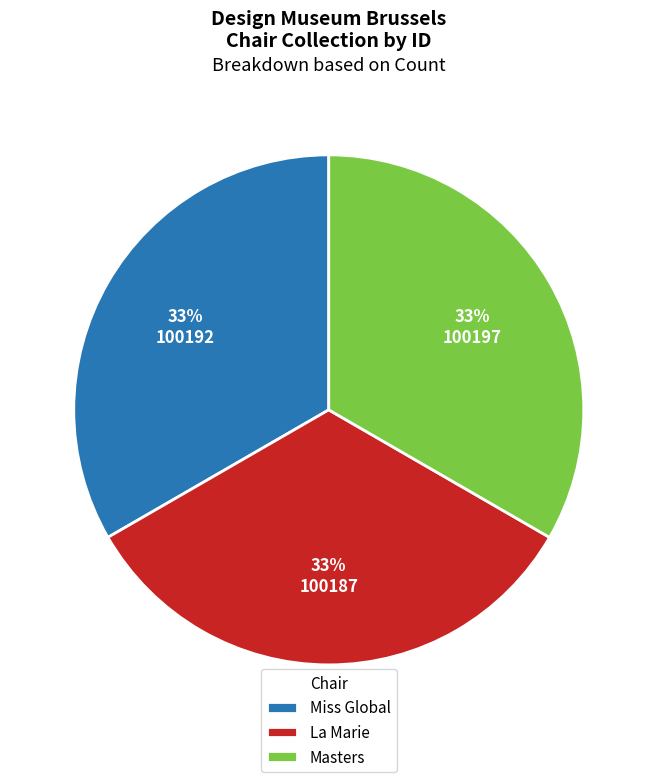

Does any single category account for the majority?

No